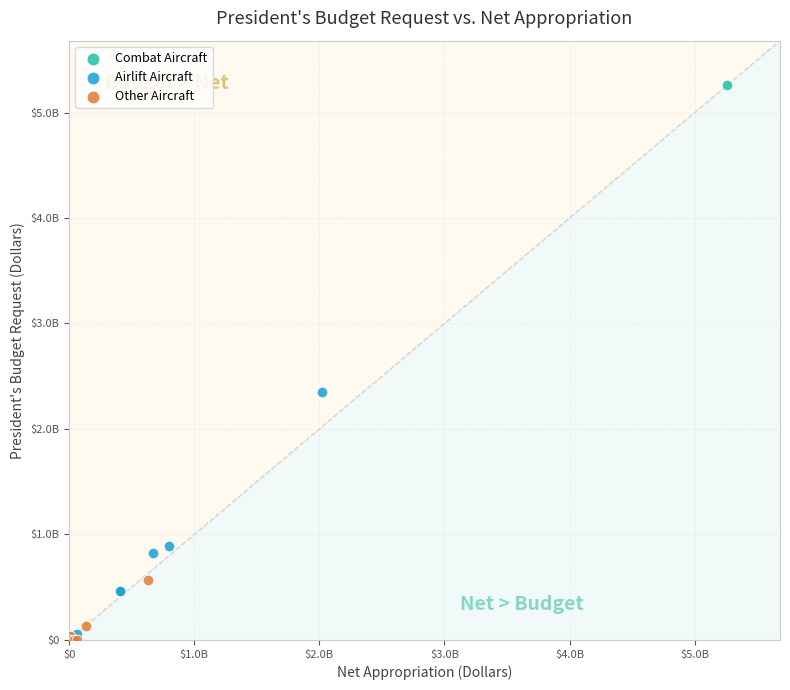

Which series has the largest Y range (max minus min)?

Combat Aircraft